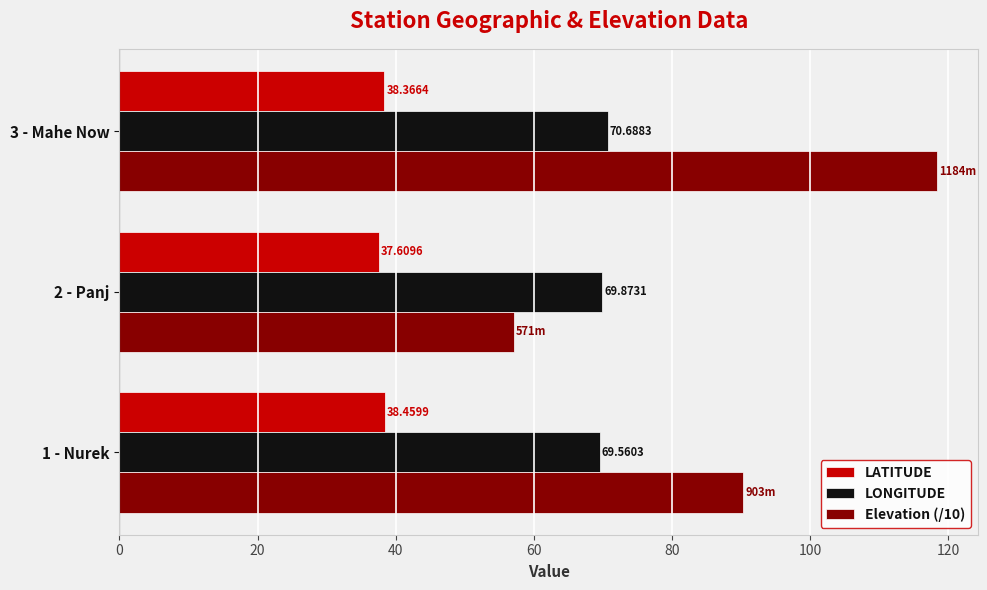

What is the difference between the Elevation (/10) values at 1 - Nurek and 2 - Panj?

33.2